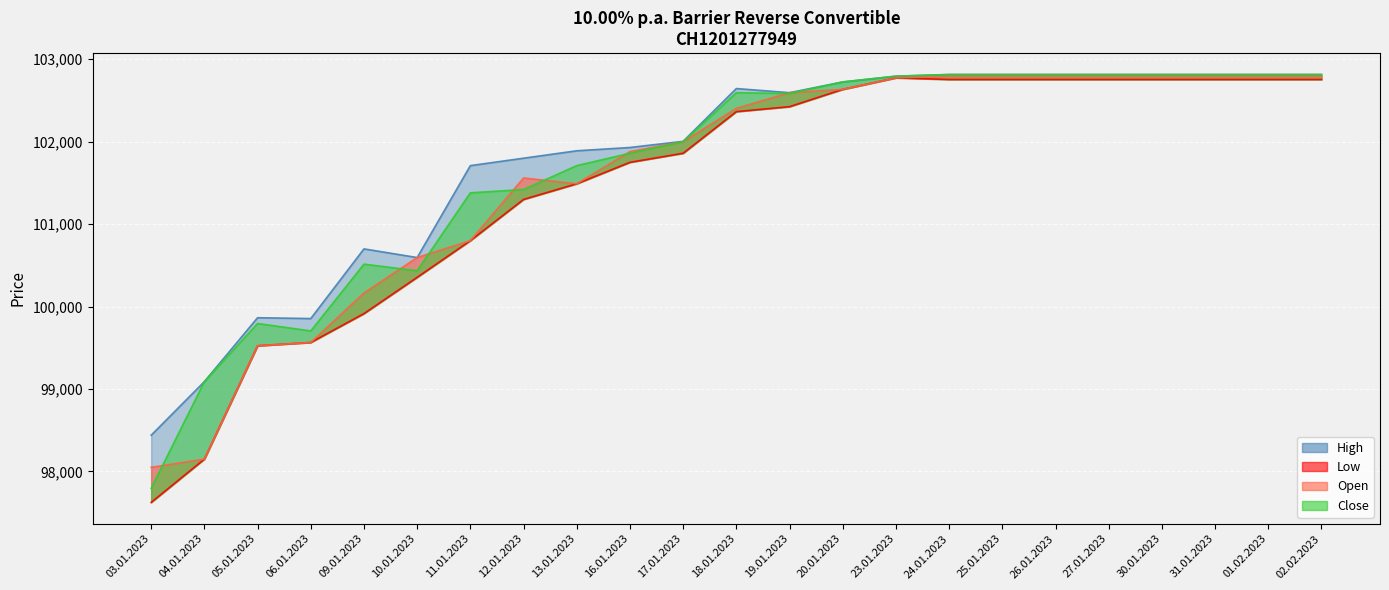

Reading right to left, what are all the values shown in this chart?

Open: 02.02.2023=102795	01.02.2023=102795	31.01.2023=102795	30.01.2023=102795	27.01.2023=102795	26.01.2023=102795	25.01.2023=102795	24.01.2023=102795	23.01.2023=102775	20.01.2023=102635	19.01.2023=102595	18.01.2023=102405	17.01.2023=102000	16.01.2023=101880	13.01.2023=101490	12.01.2023=101560	11.01.2023=100800	10.01.2023=100595	09.01.2023=100165	06.01.2023=99565	05.01.2023=99525	04.01.2023=98150	03.01.2023=98050
High: 02.02.2023=102815	01.02.2023=102815	31.01.2023=102815	30.01.2023=102815	27.01.2023=102815	26.01.2023=102815	25.01.2023=102815	24.01.2023=102815	23.01.2023=102795	20.01.2023=102725	19.01.2023=102595	18.01.2023=102645	17.01.2023=102005	16.01.2023=101930	13.01.2023=101890	12.01.2023=101800	11.01.2023=101710	10.01.2023=100595	09.01.2023=100700	06.01.2023=99855	05.01.2023=99865	04.01.2023=99090	03.01.2023=98440
Low: 02.02.2023=102755	01.02.2023=102755	31.01.2023=102755	30.01.2023=102755	27.01.2023=102755	26.01.2023=102755	25.01.2023=102755	24.01.2023=102755	23.01.2023=102775	20.01.2023=102635	19.01.2023=102425	18.01.2023=102365	17.01.2023=101860	16.01.2023=101750	13.01.2023=101490	12.01.2023=101300	11.01.2023=100800	10.01.2023=100355	09.01.2023=99915	06.01.2023=99565	05.01.2023=99525	04.01.2023=98150	03.01.2023=97625
Close: 02.02.2023=102815	01.02.2023=102815	31.01.2023=102815	30.01.2023=102815	27.01.2023=102815	26.01.2023=102815	25.01.2023=102815	24.01.2023=102815	23.01.2023=102795	20.01.2023=102725	19.01.2023=102585	18.01.2023=102595	17.01.2023=102000	16.01.2023=101860	13.01.2023=101710	12.01.2023=101420	11.01.2023=101380	10.01.2023=100435	09.01.2023=100515	06.01.2023=99705	05.01.2023=99795	04.01.2023=99090	03.01.2023=97795